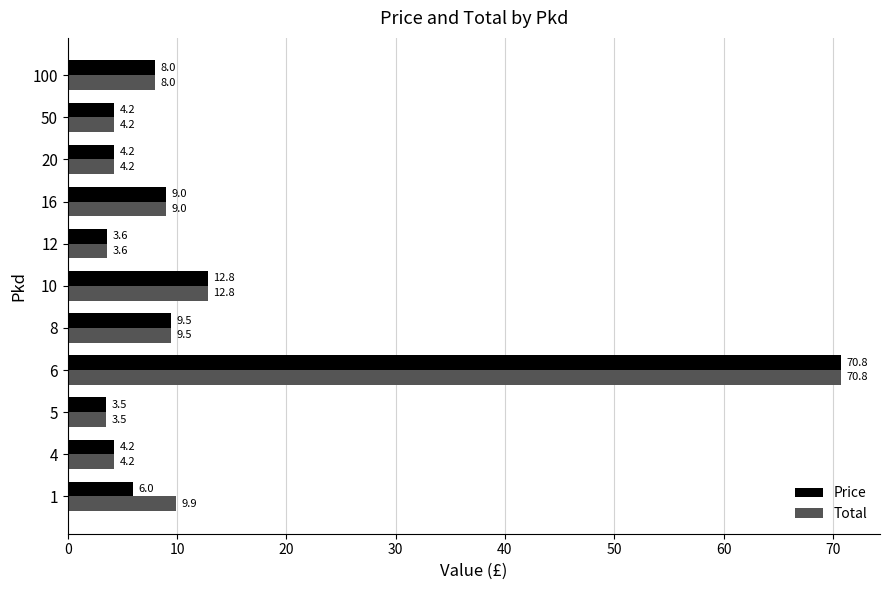

Read the Total value at 1.

9.9